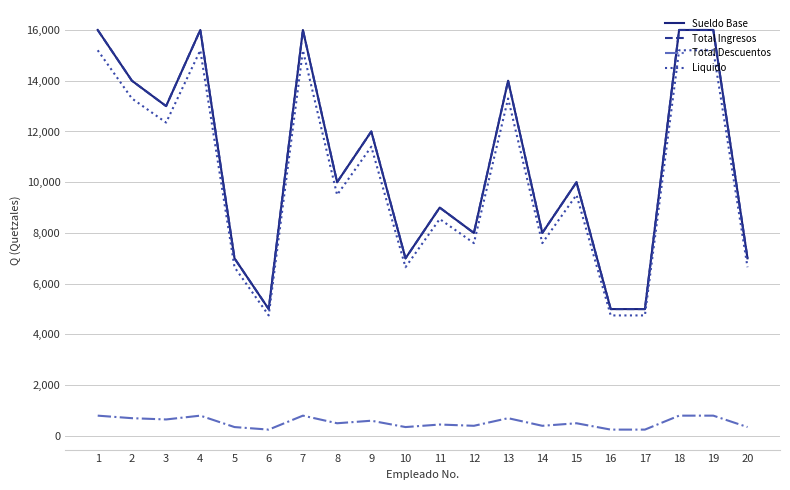

True or false: Total Ingresos has a value of 5000 at 6.

True